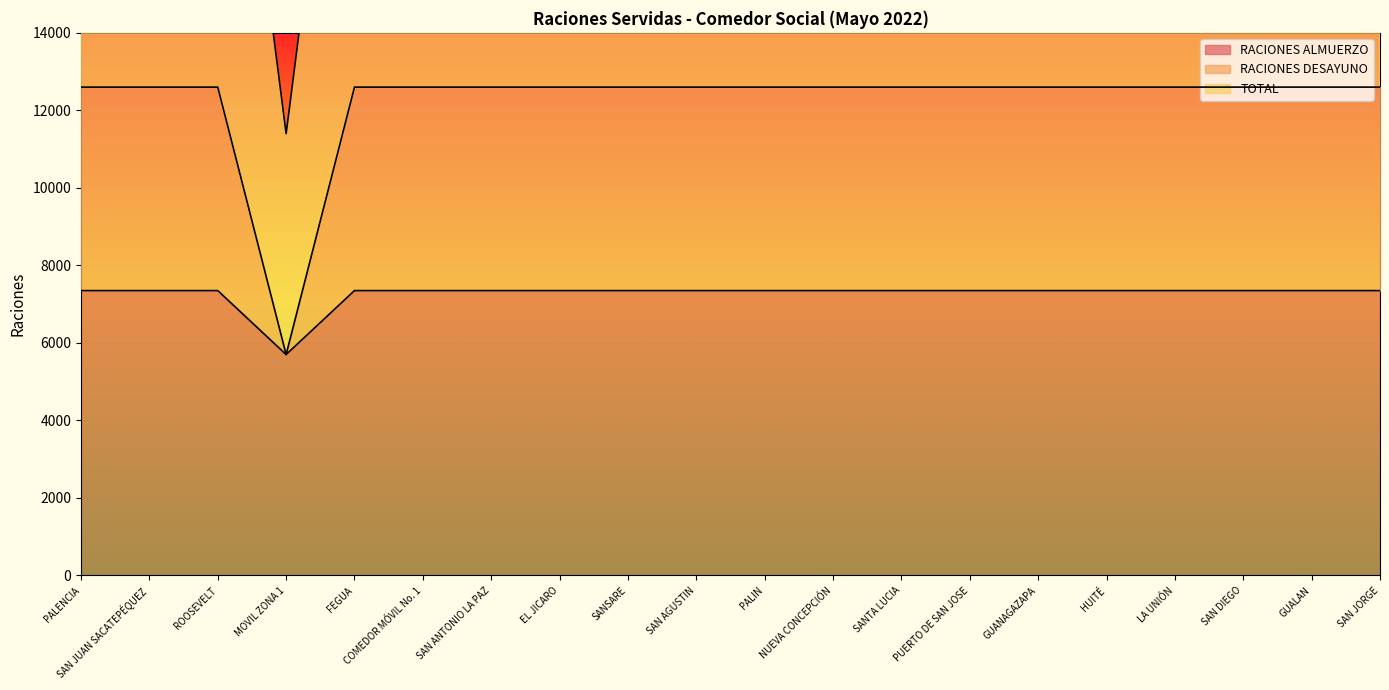

Is the value of TOTAL at PUERTO DE SAN JOSE greater than the value of RACIONES ALMUERZO at COMEDOR MÓVIL No. 1?

Yes